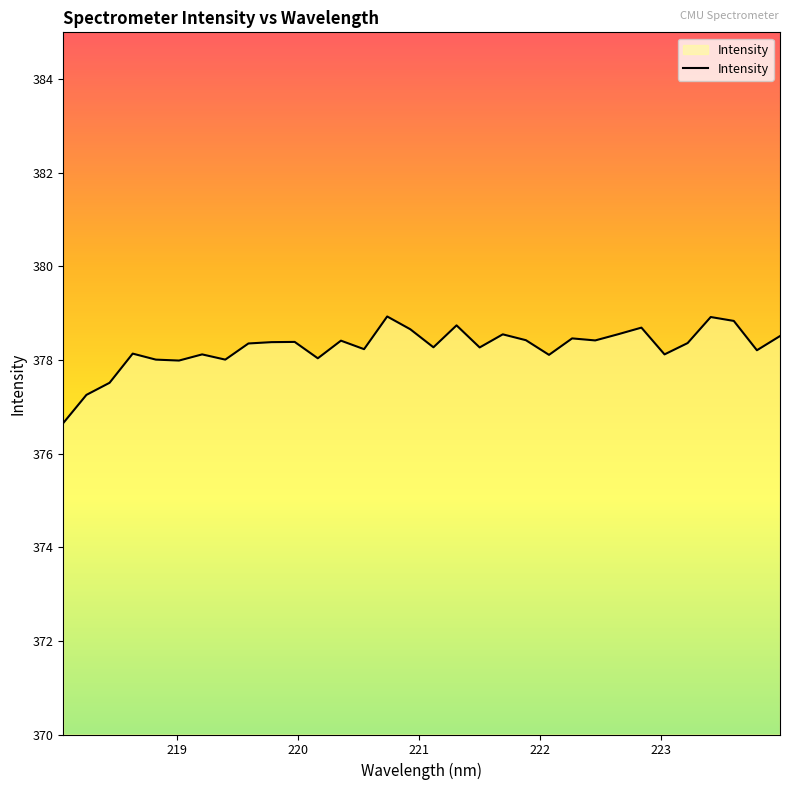

What is the maximum value shown in the chart?

378.9